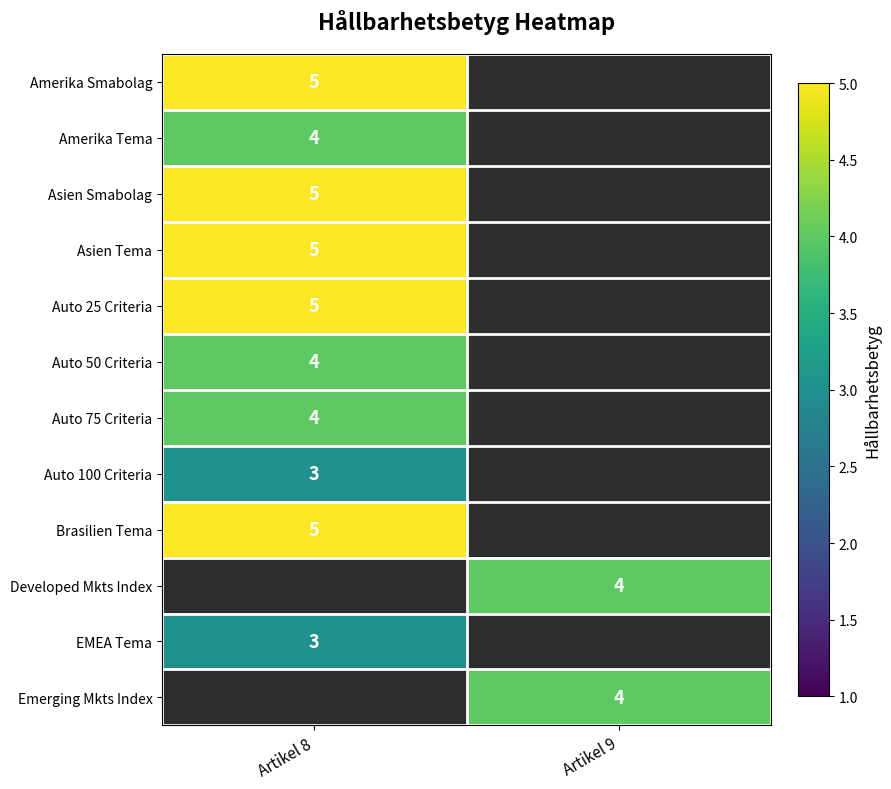

What is the total value across all series at Artikel 9?

8